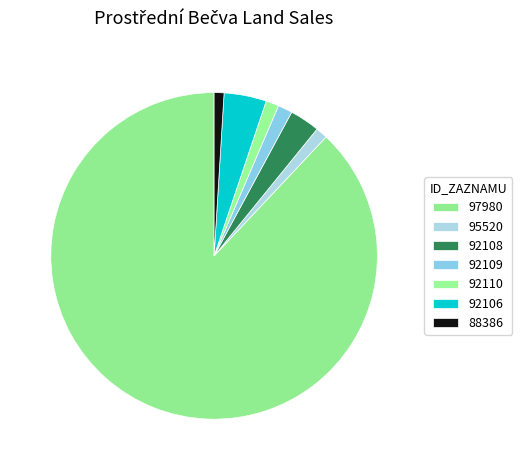

Does 92109 represent more than half of the total?

No